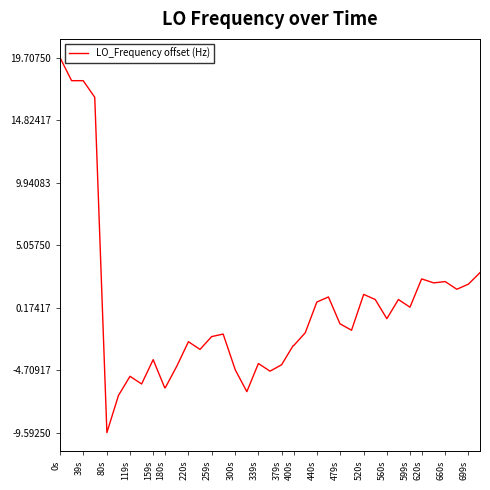

What is the minimum value shown in the chart?

-9.6